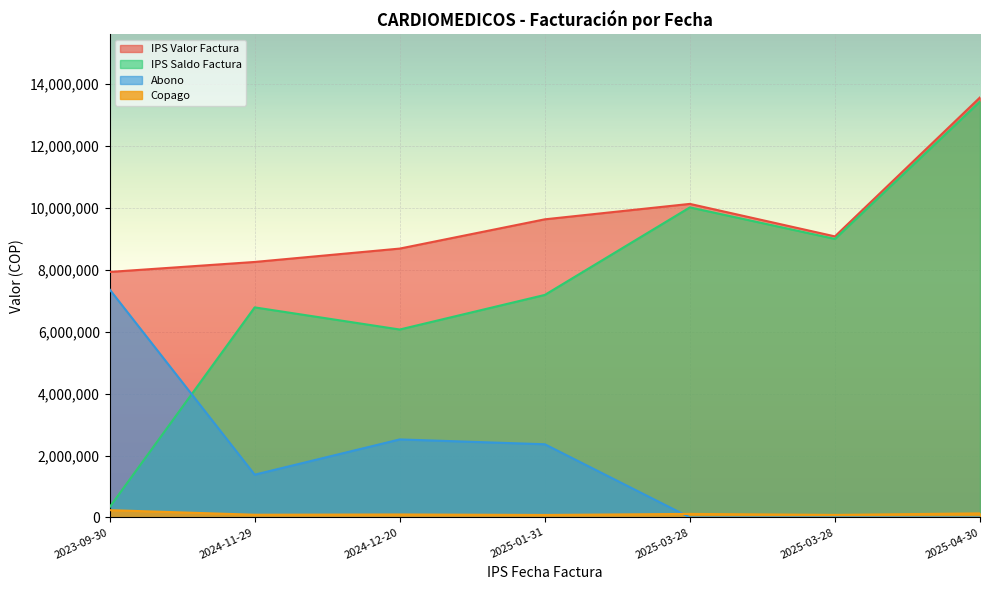

Reading left to right, transcribe all the data shown in this chart.

IPS Valor Factura: 7934400	8256800	8689300	9635100	10133800	9083000	13574400
IPS Saldo Factura: 328914	6788668	6073418	7191312	10020603	9001599	13443799
Abono: 7370786	1381542	2520889	2364588	0	0	0
Copago: 234700	86590	94993	79200	113197	81401	130601